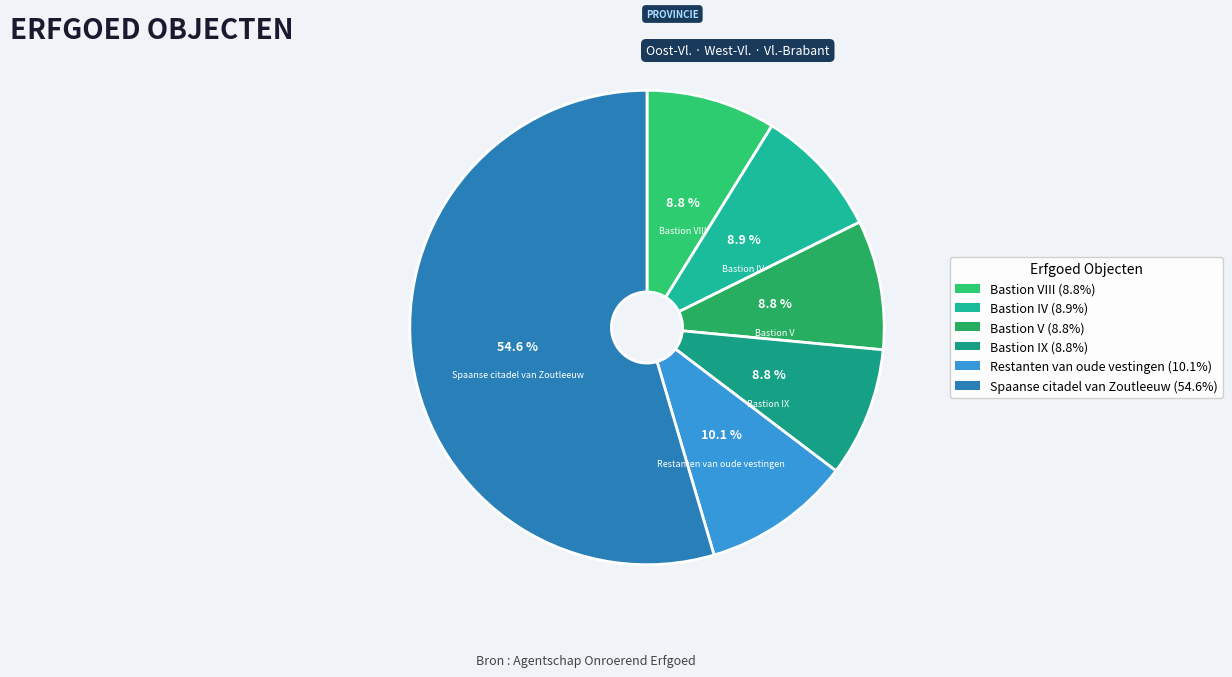

To the nearest percent, what is the average slice percentage?

17%